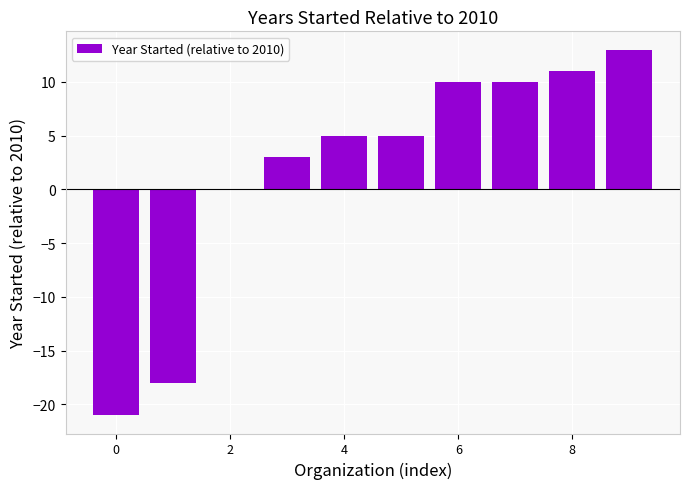

What is the maximum value shown in the chart?

13